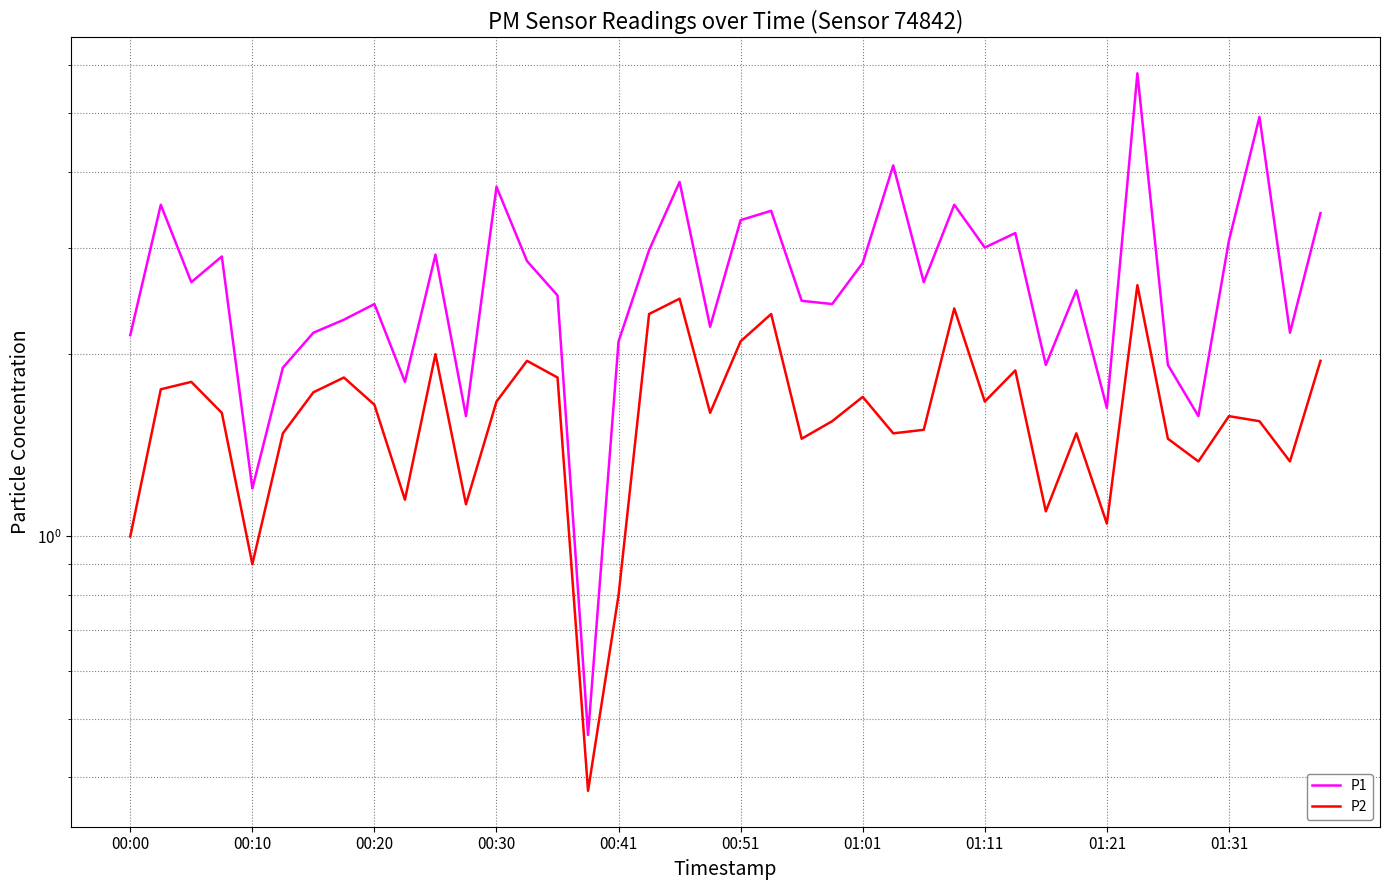

What is the sum of all P2 values?

64.5